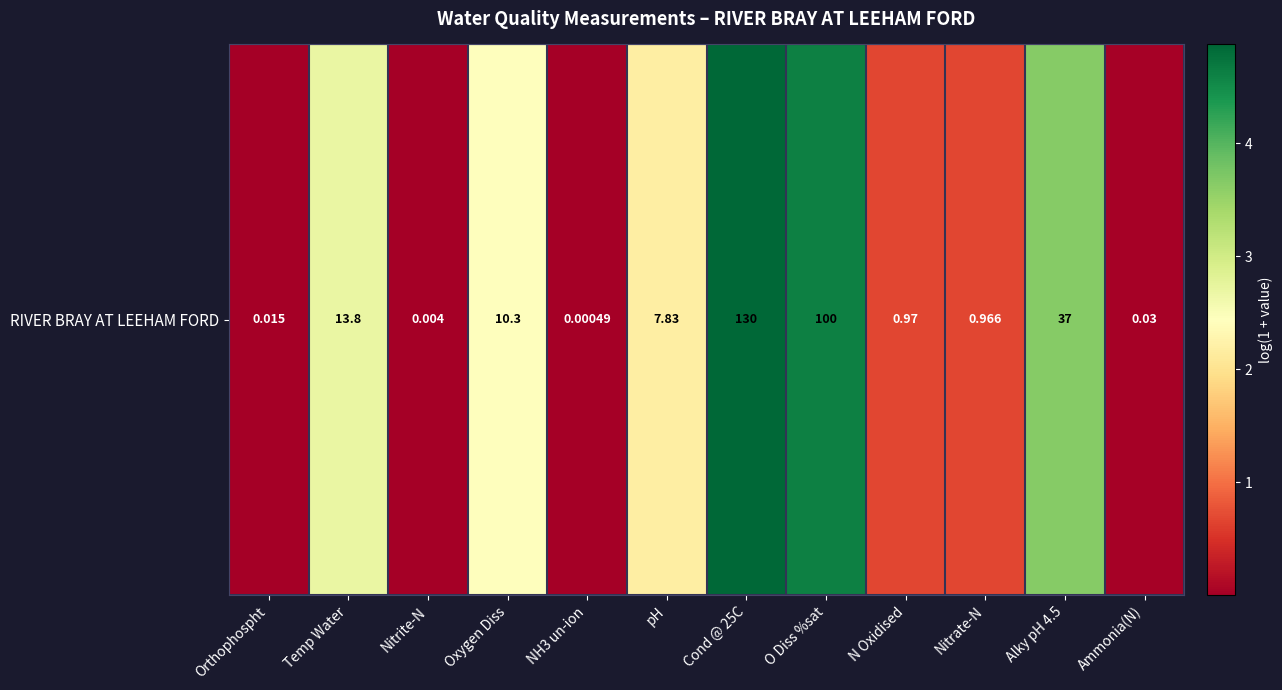

What is the difference between the maximum and minimum values?

4.9